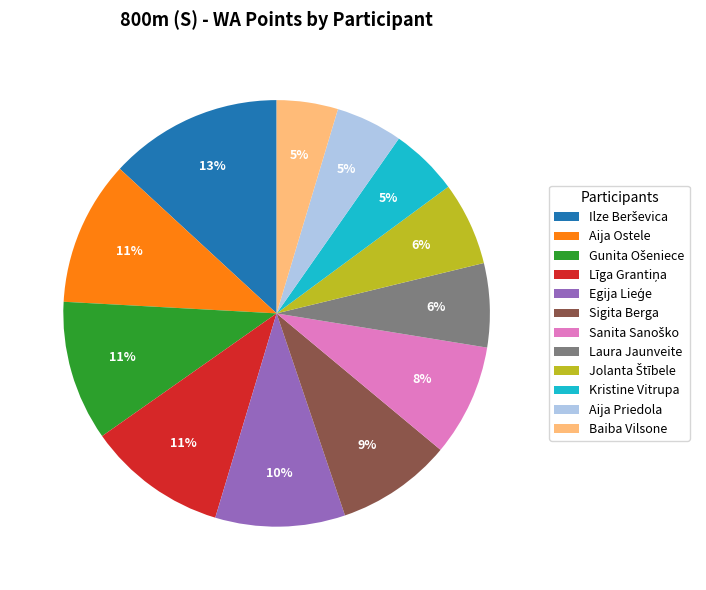

To the nearest percent, what is the average slice percentage?

8%